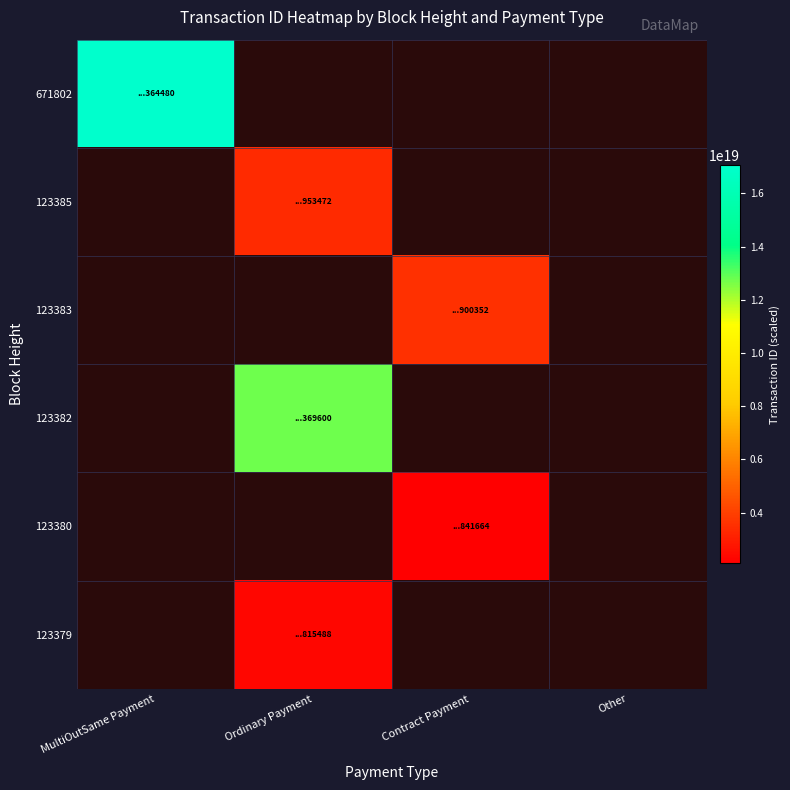

At how many categories does at least one series exceed 15696165208226187264?

1